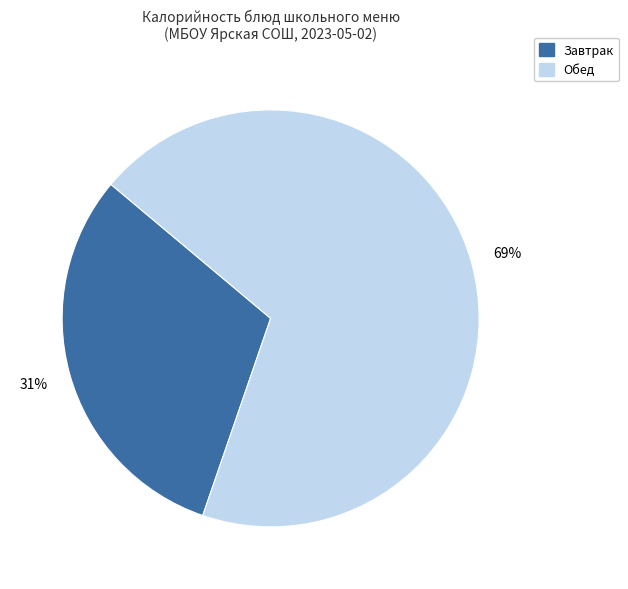

To the nearest percent, what is the difference between the largest and smallest slice percentages?

38%